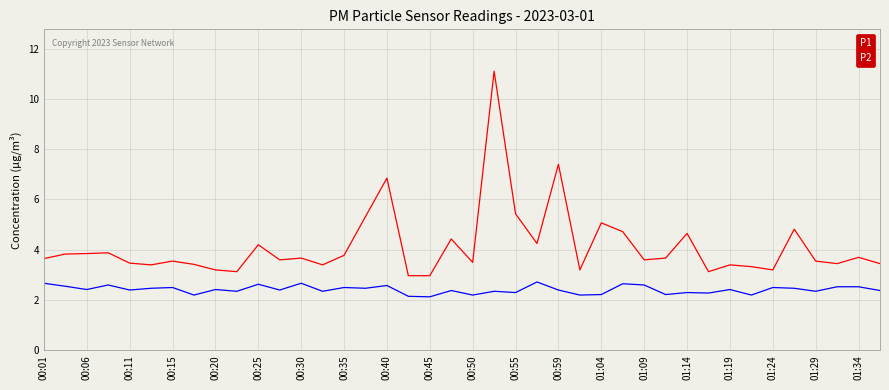

Rank the series by their maximum value, from highest to lowest.

P1, P2